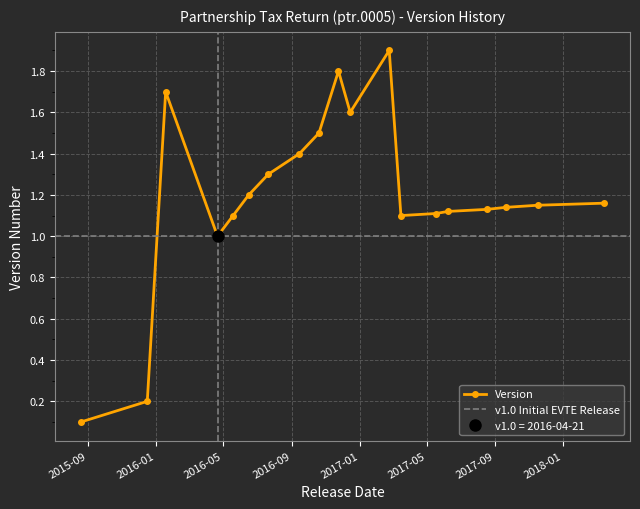

What is the value of the Version point at the 11th from the left?

1.6